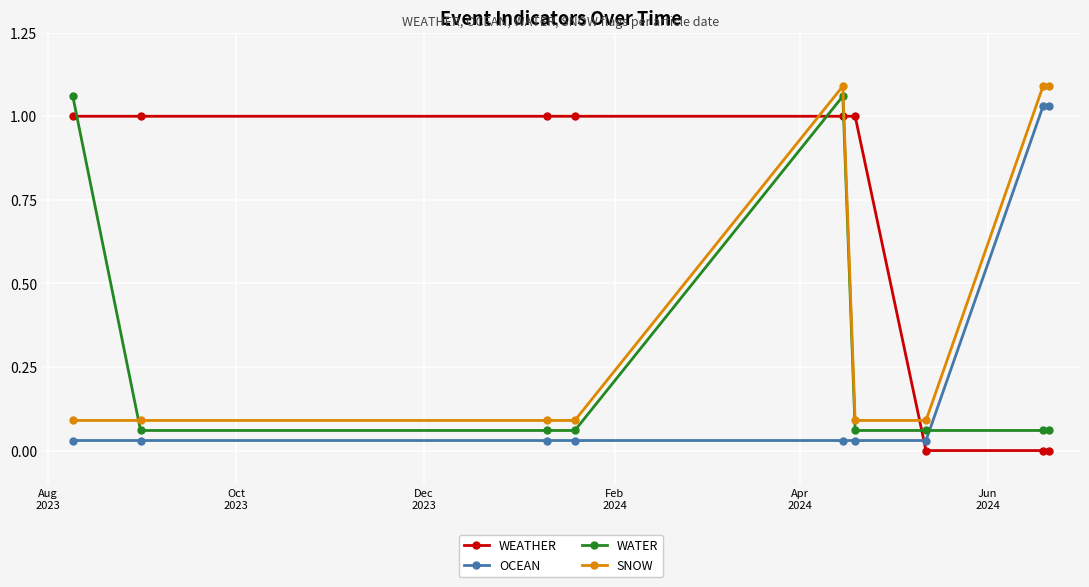

Which series ends up on top after the final intersection of WATER and OCEAN?

OCEAN